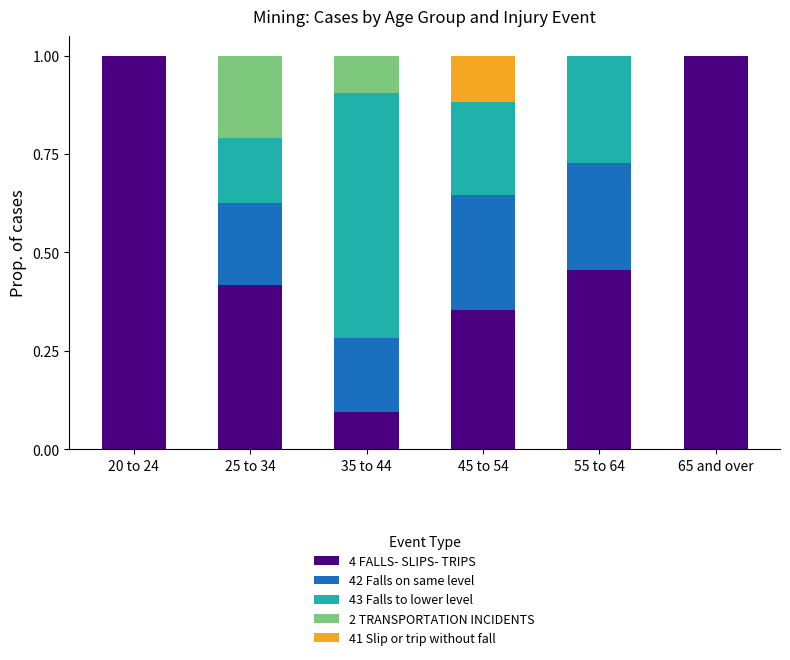

What is the total value across all series at 65 and over?

1.0